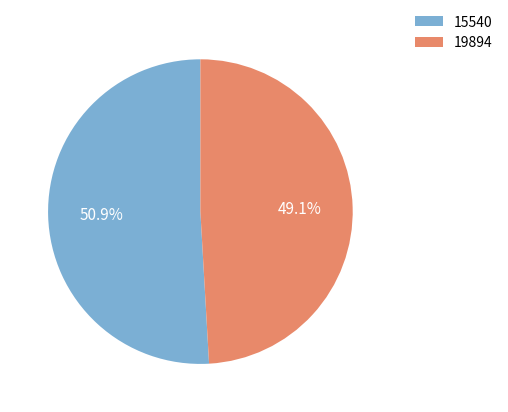

Rank the categories by value from lowest to highest.

19894, 15540